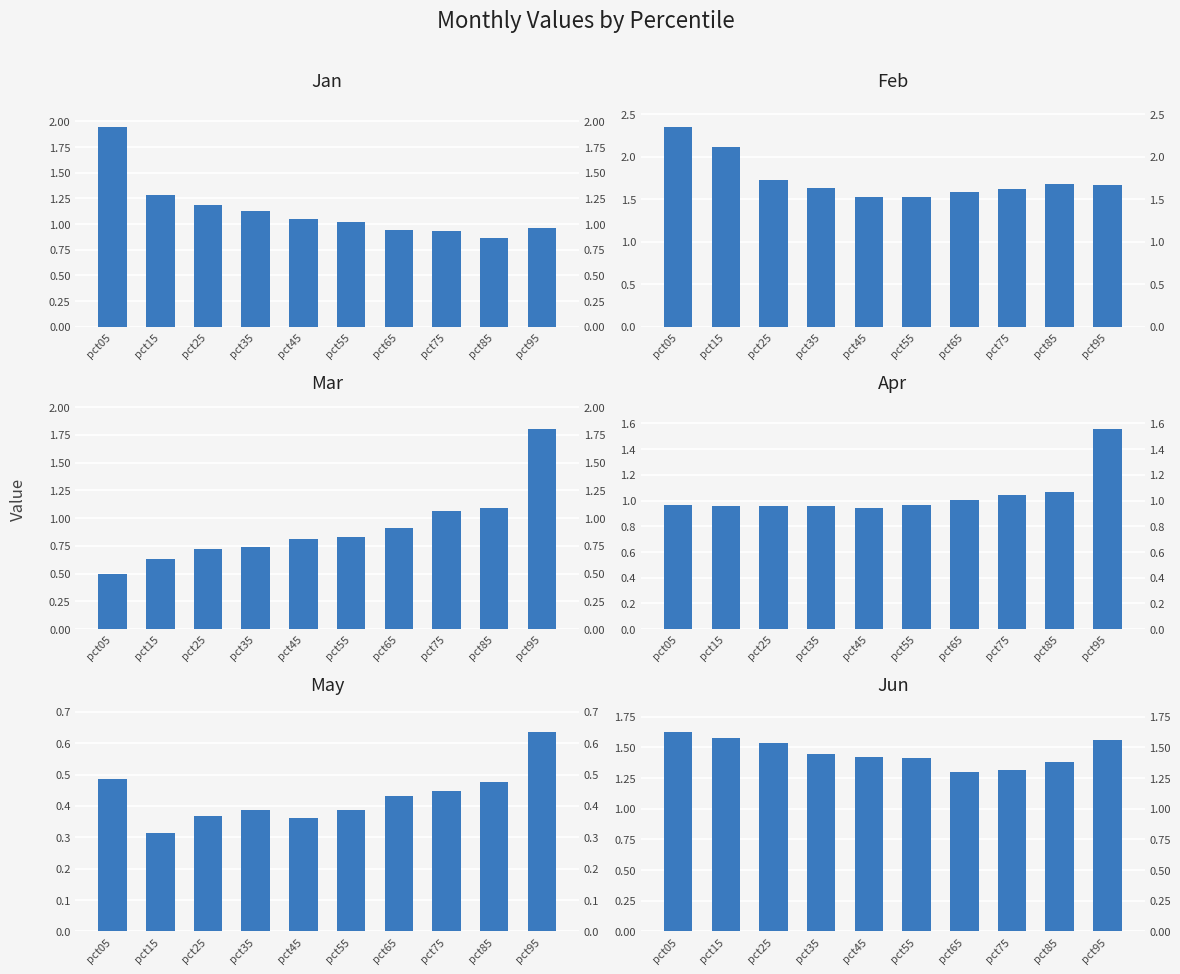

True or false: Apr has a value of 1.0 at pct65.

True